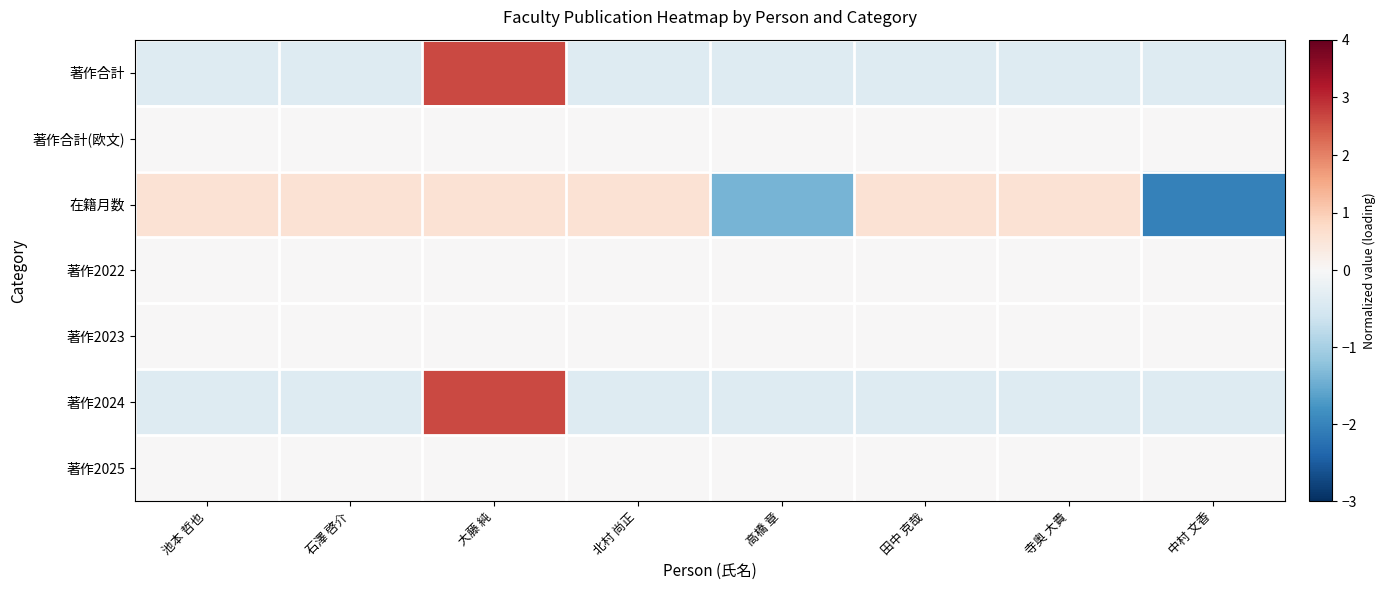

How many categories are shown in the chart?

8